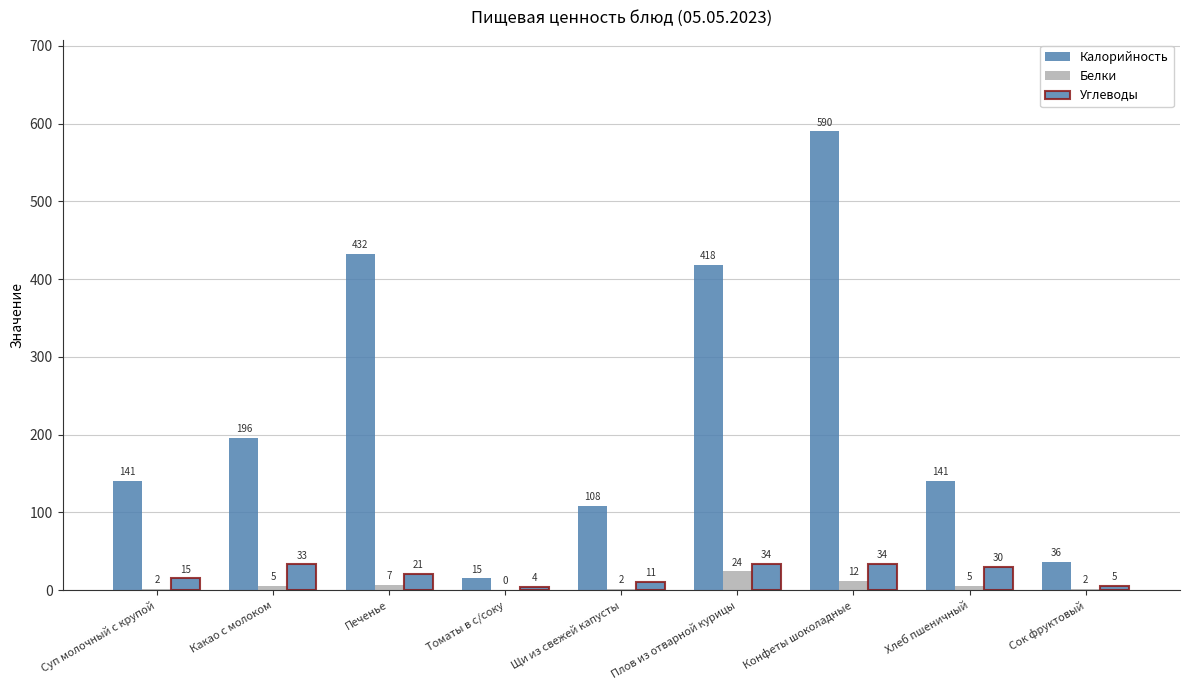

Are the bars horizontal?

No